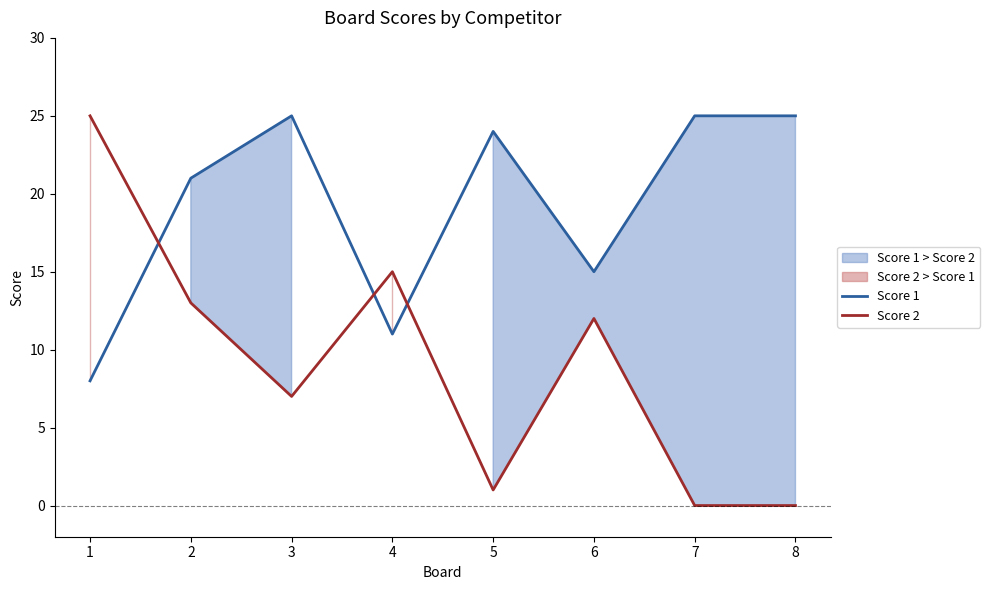

Where is Score 1 nearest to the value 16?

6